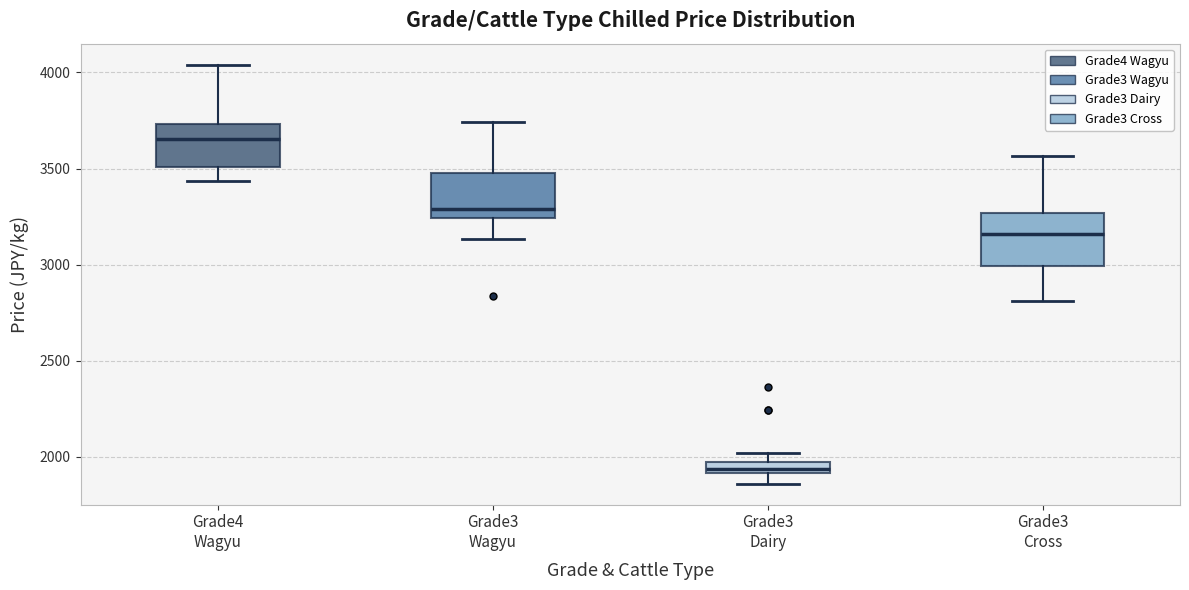

Where is the upper edge of the box for Grade4 Wagyu on the y-axis? The values are not printed on the chart, so give them approximately, as read against the axis.

3750